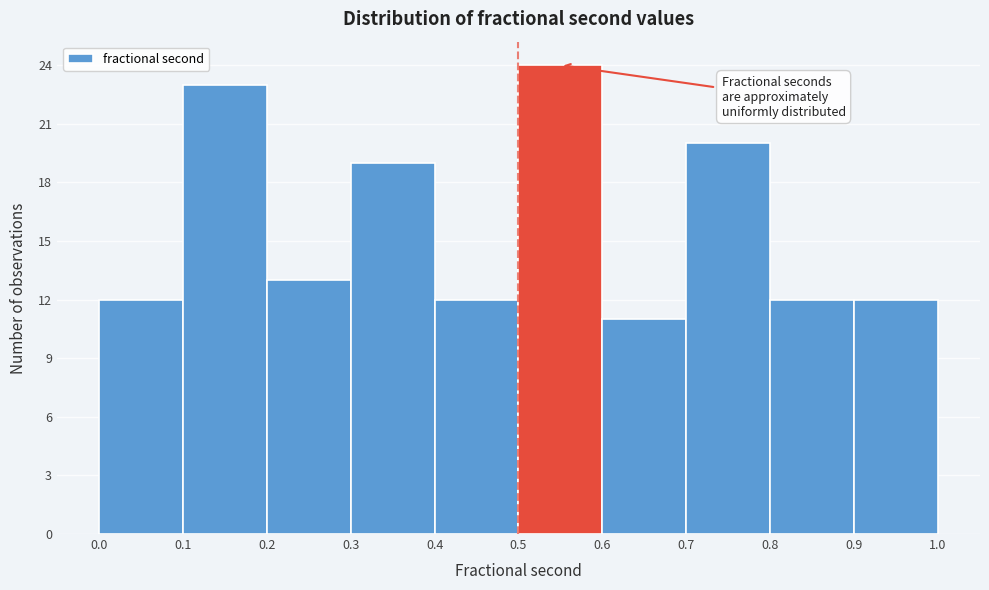

Reading left to right, transcribe this chart: for each bar, give the range it covers on the x-axis and its height. The values are not printed on the chart, so give them approximately, as read against the axis.

0.0 to 0.1: 12
0.1 to 0.2: 23
0.2 to 0.3: 13
0.3 to 0.4: 19
0.4 to 0.5: 12
0.5 to 0.6: 24
0.6 to 0.7: 11
0.7 to 0.8: 20
0.8 to 0.9: 12
0.9 to 1.0: 12